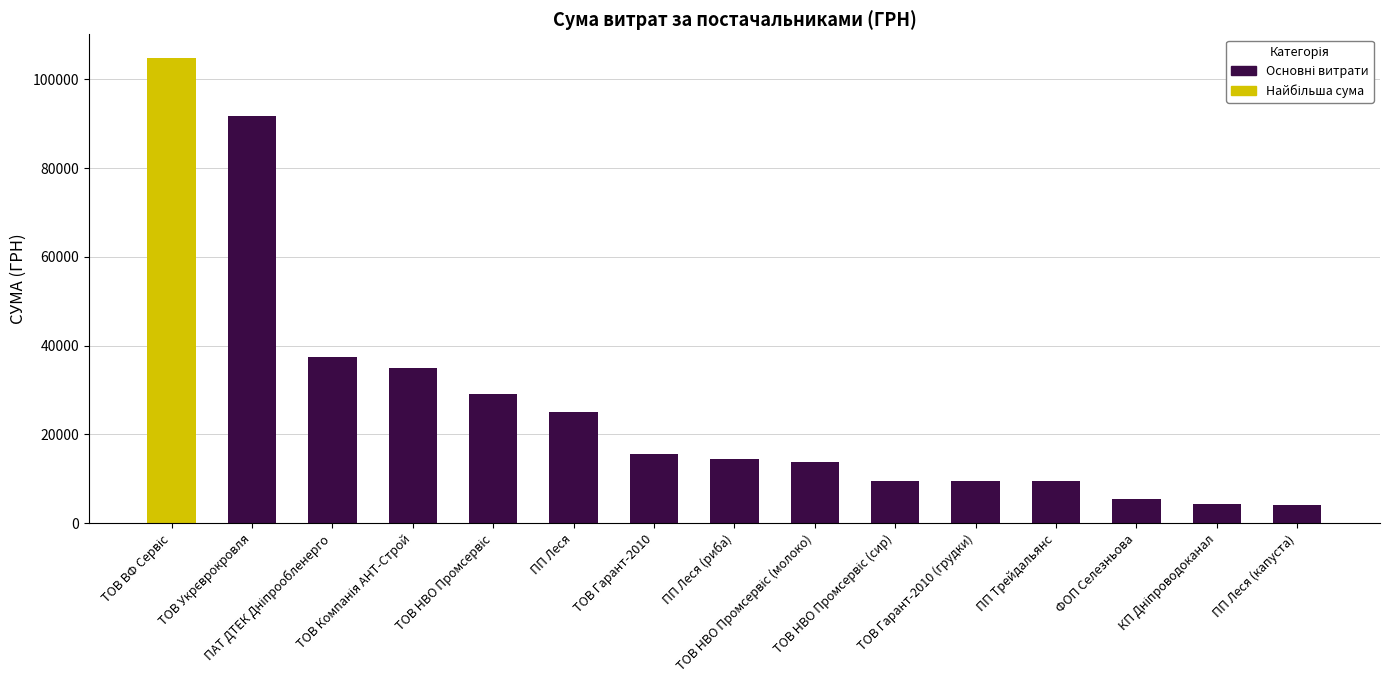

What position from the left is ПП Трейдальянс?

12